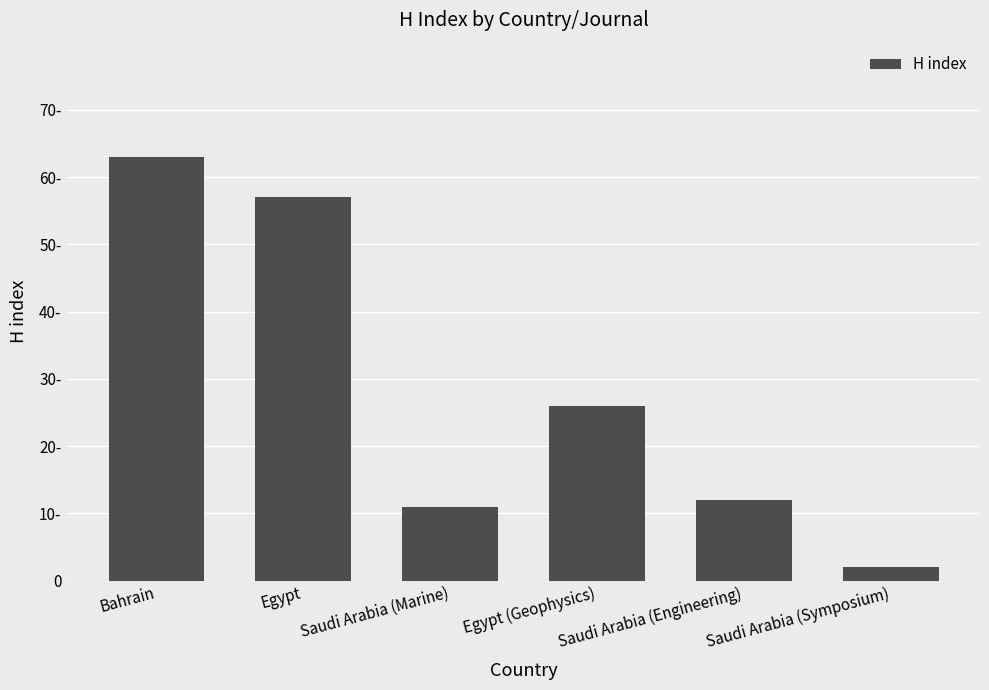

Does the chart contain any negative values?

No